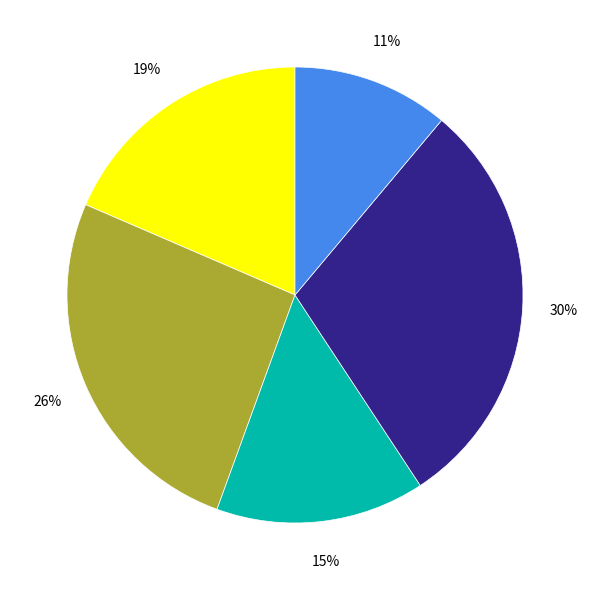

Does any single category account for the majority?

No